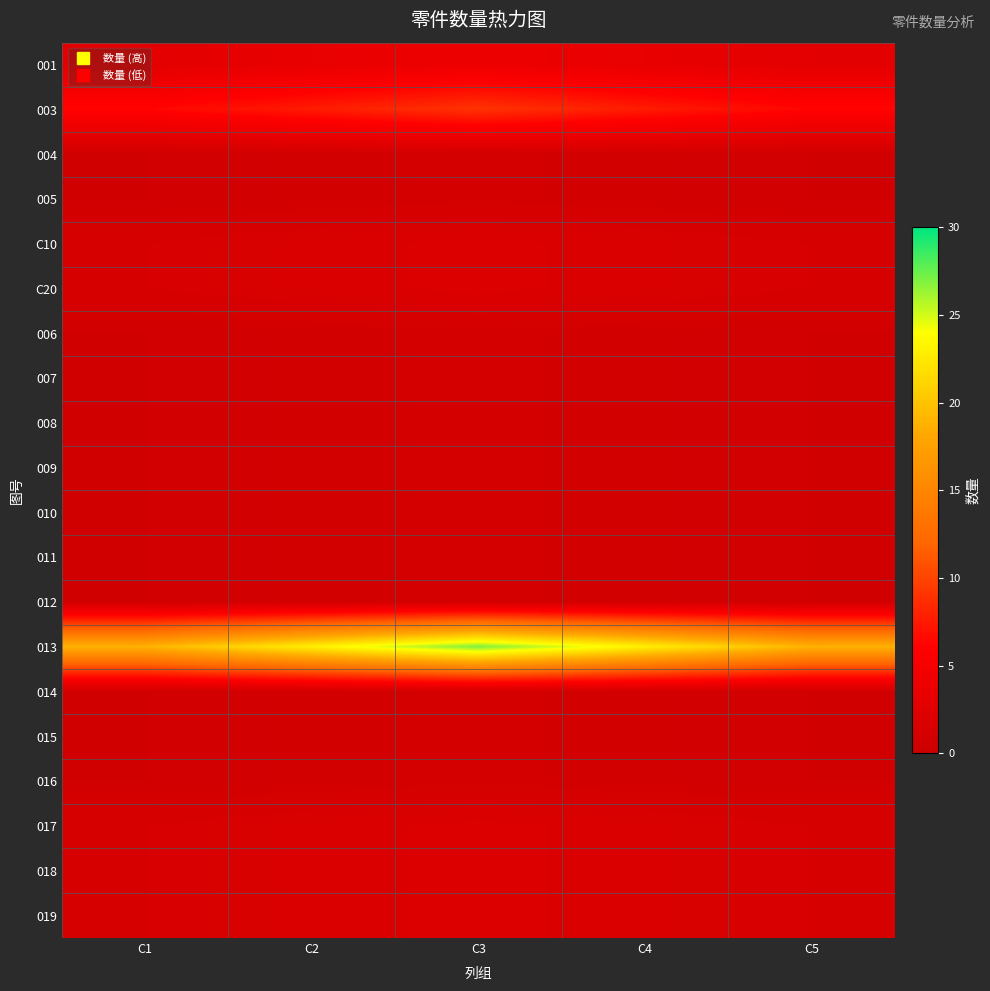

At how many categories does at least one series exceed 6?

5